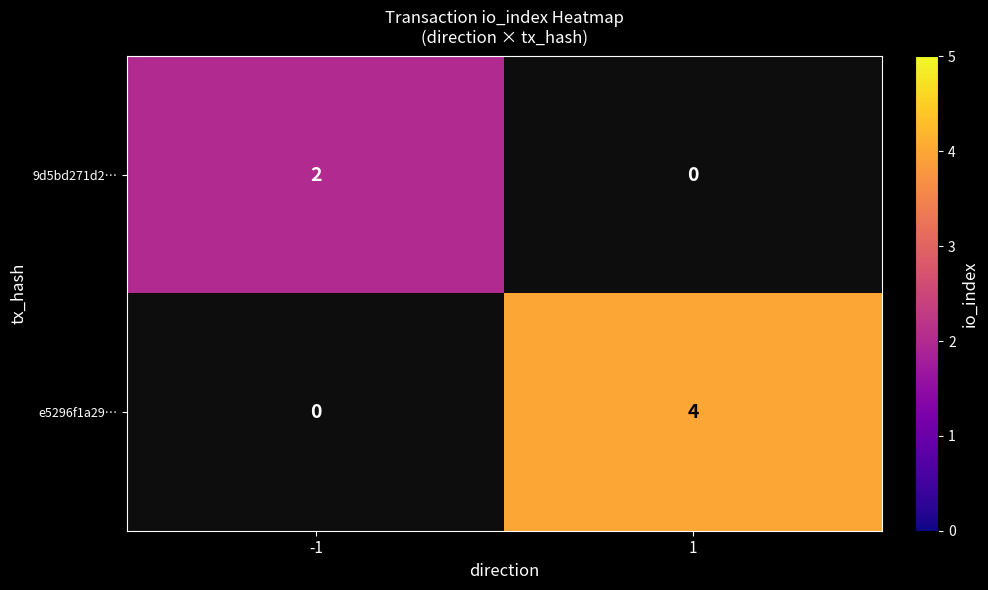

At how many categories does at least one series exceed 2?

1